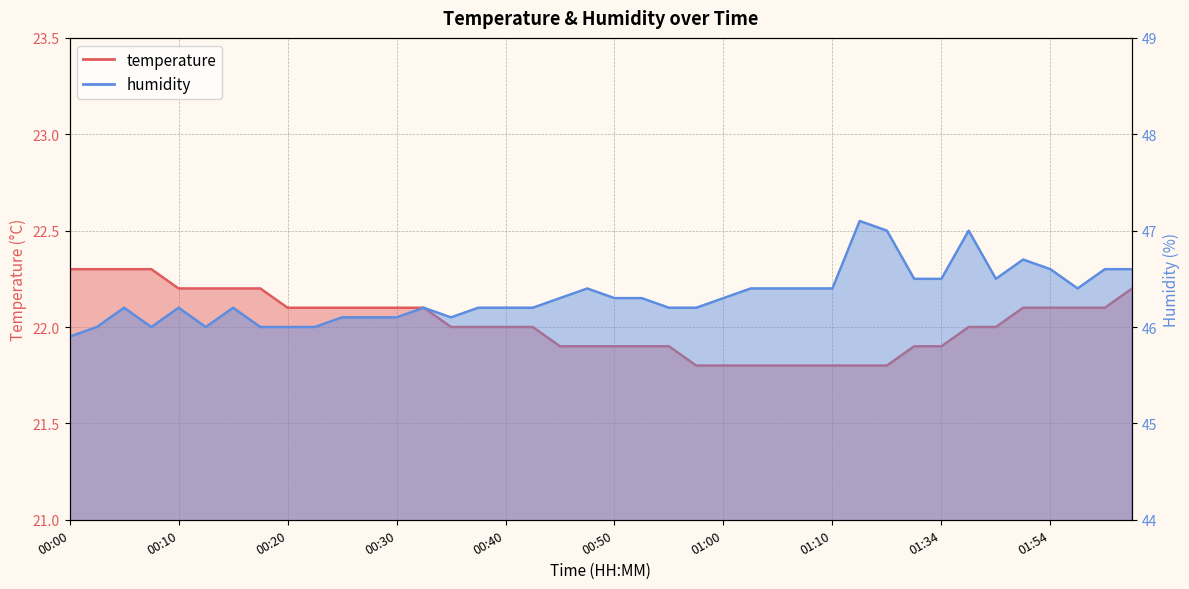

What is the average value of the temperature series?

22.0